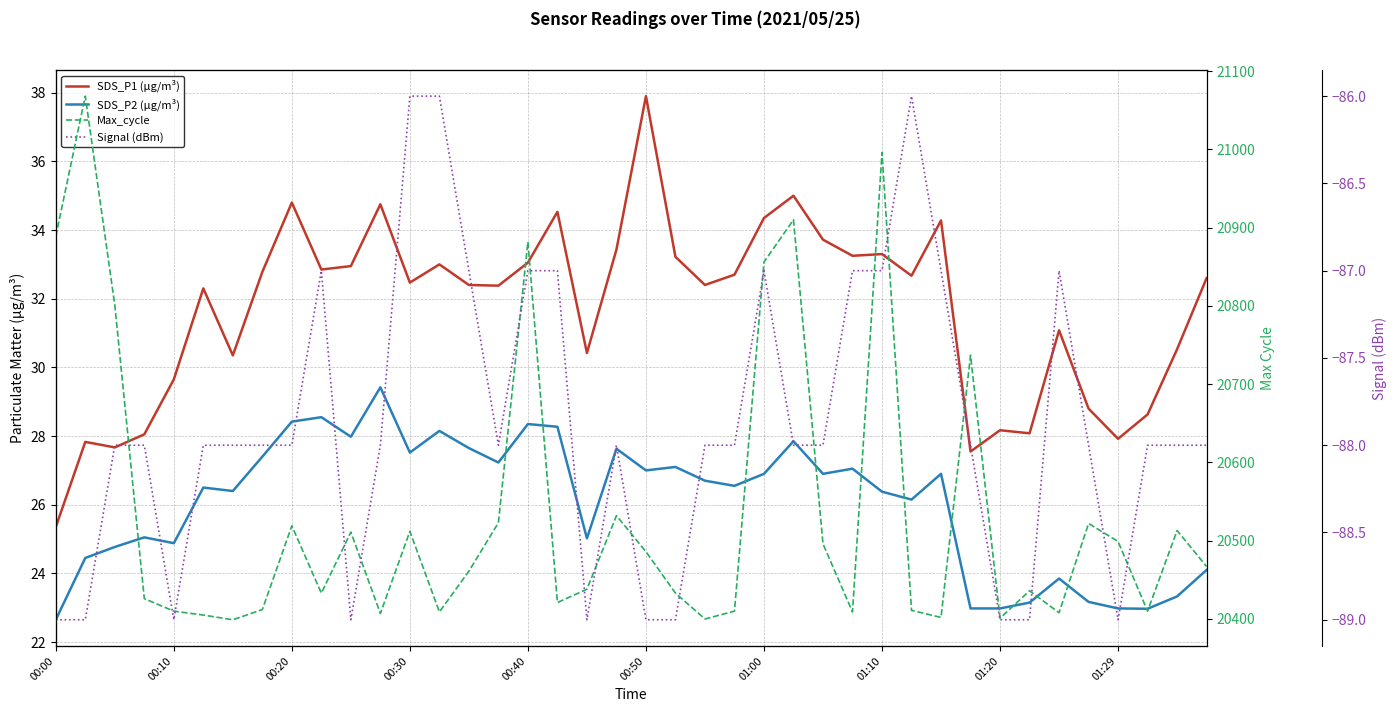

How many values in the Signal (dBm) series are below -88?

10